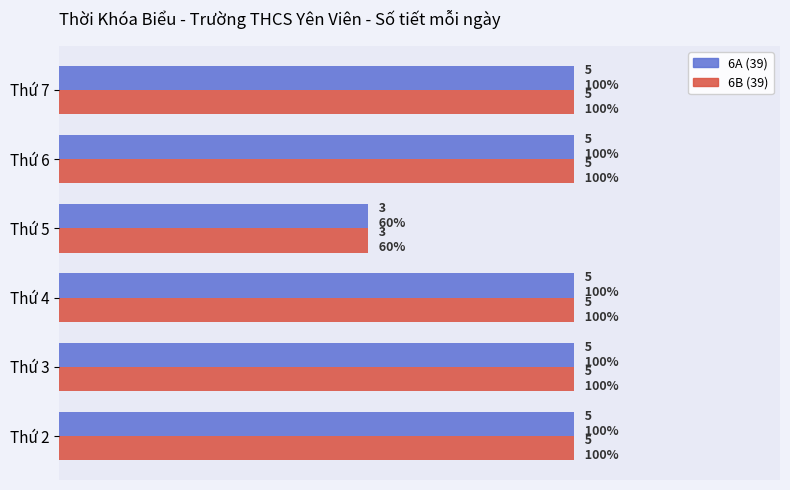

What are all the series names shown in the legend?

6A (39), 6B (39)